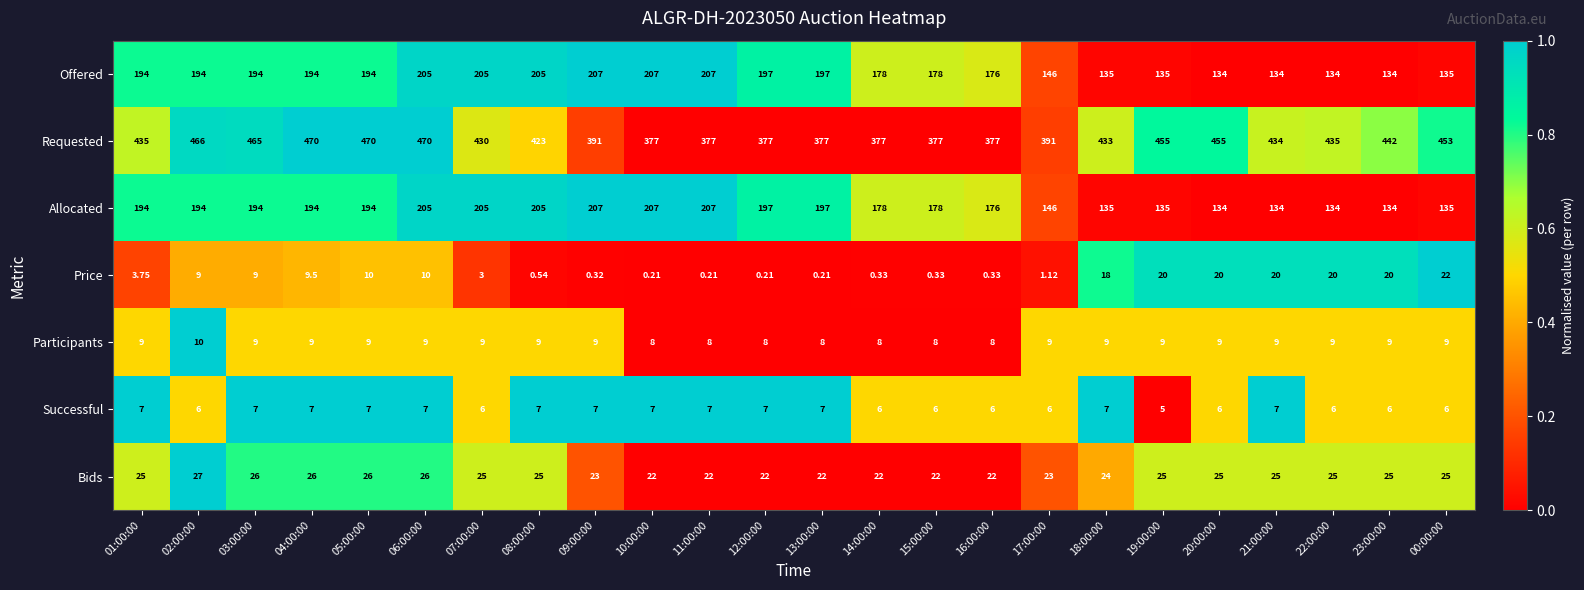

Is the value of Requested at 17:00:00 greater than the value of Allocated at 18:00:00?

Yes